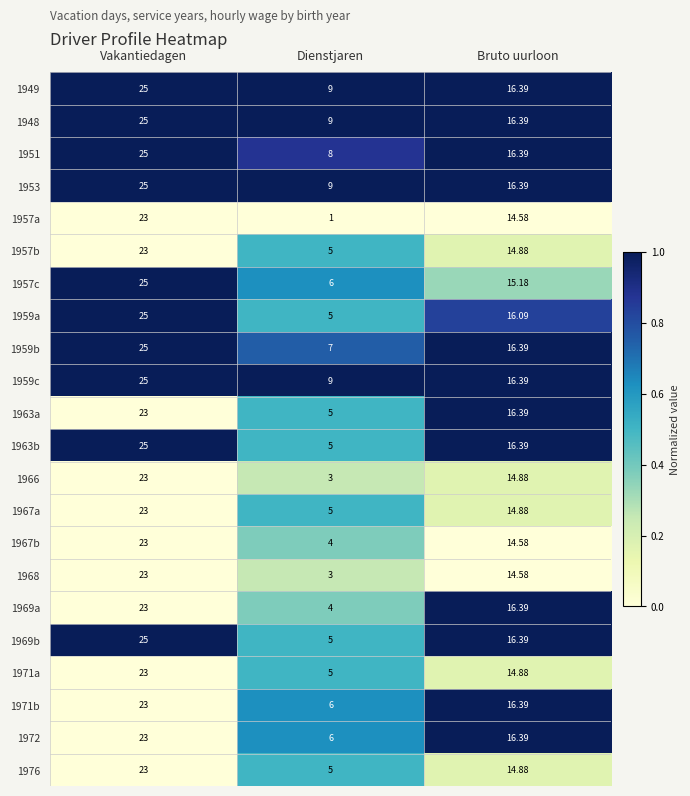

Where does the 1971a series first go above 14?

Vakantiedagen